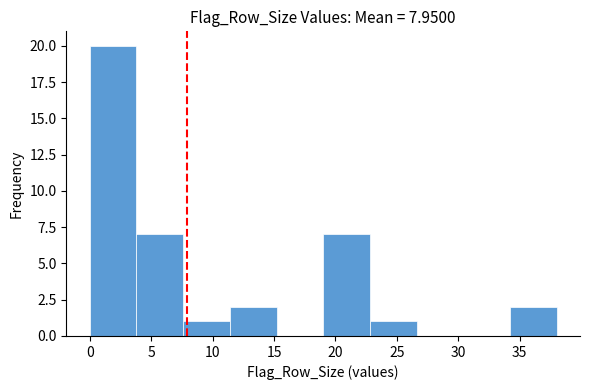

How tall is the bar that spans 22.8 to 26.6 on the x-axis? Neither the bar edges nor the heights are printed on the chart, so give them approximately, as read against the axes.

1